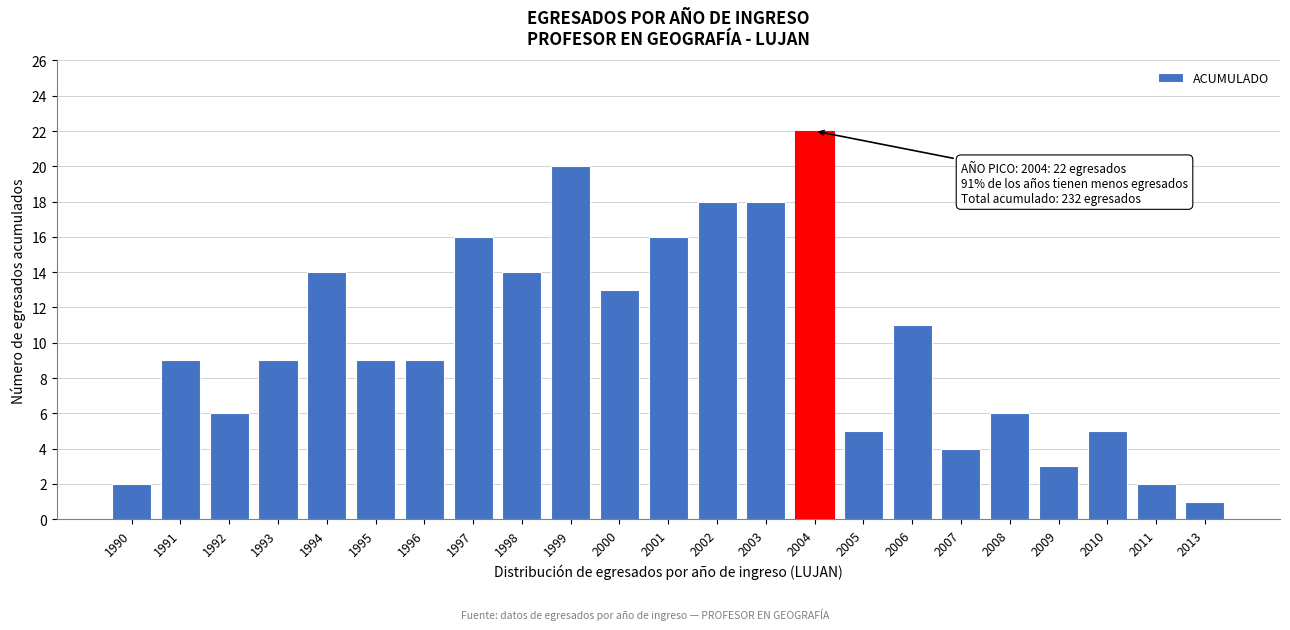

Reading left to right, transcribe all the data shown in this chart.

2	9	6	9	14	9	9	16	14	20	13	16	18	18	22	5	11	4	6	3	5	2	1